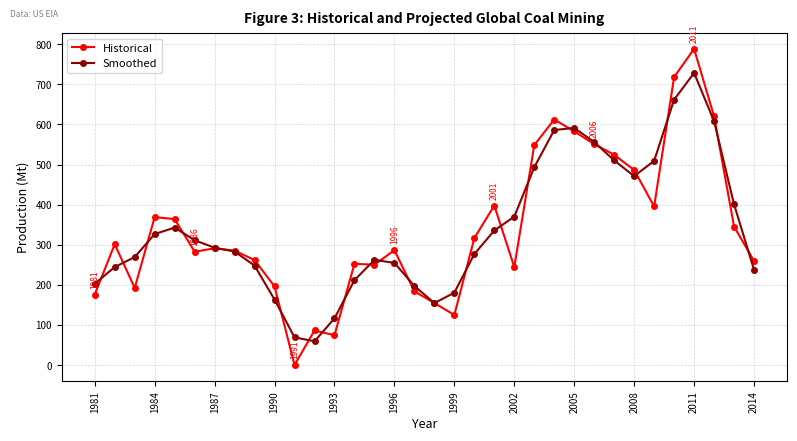

List the series in order of their peak value, lowest first.

Smoothed, Historical